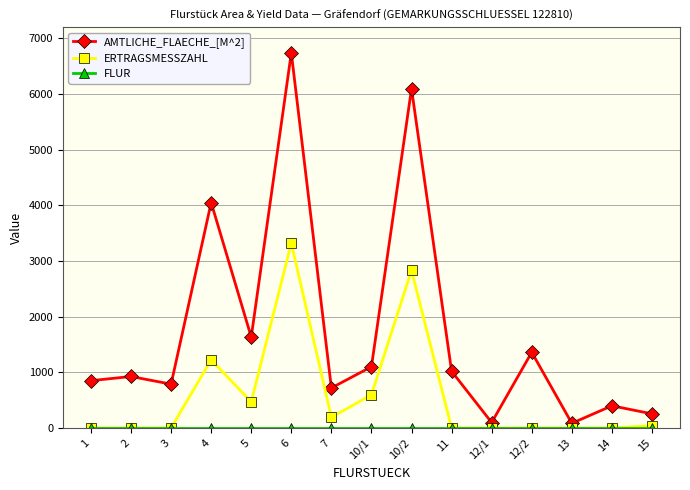

What is the difference between the maximum and minimum values in the ERTRAGSMESSZAHL series?

3323